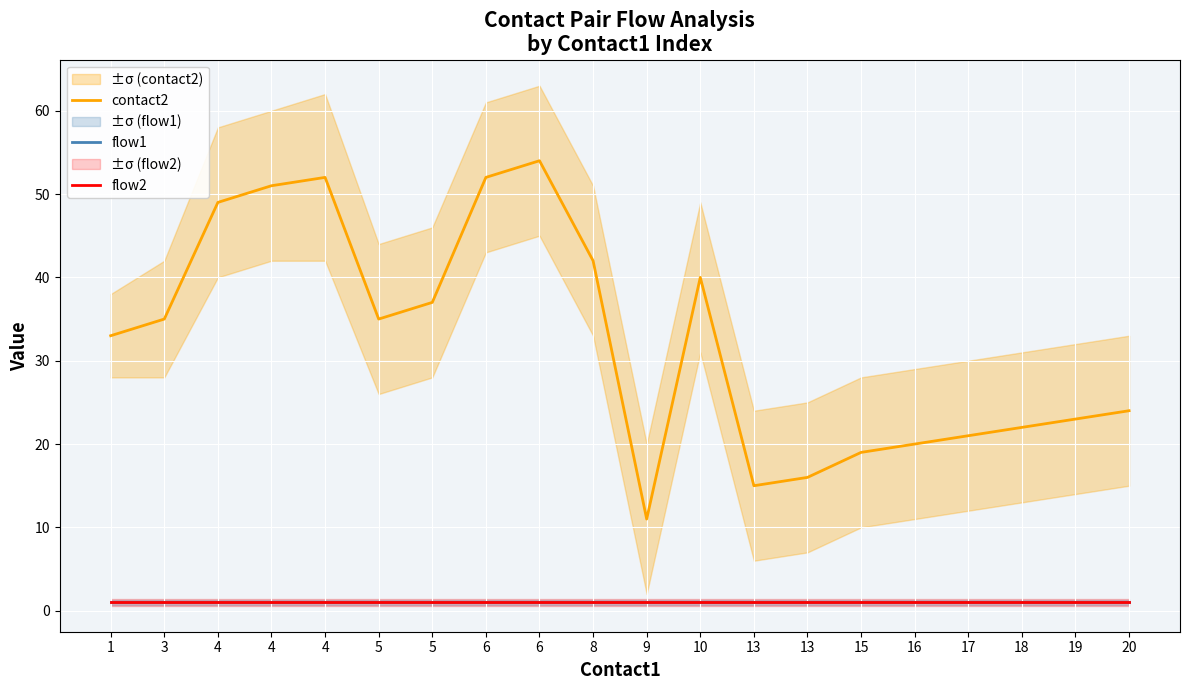

True or false: contact2 and flow1 cross at least once.

False